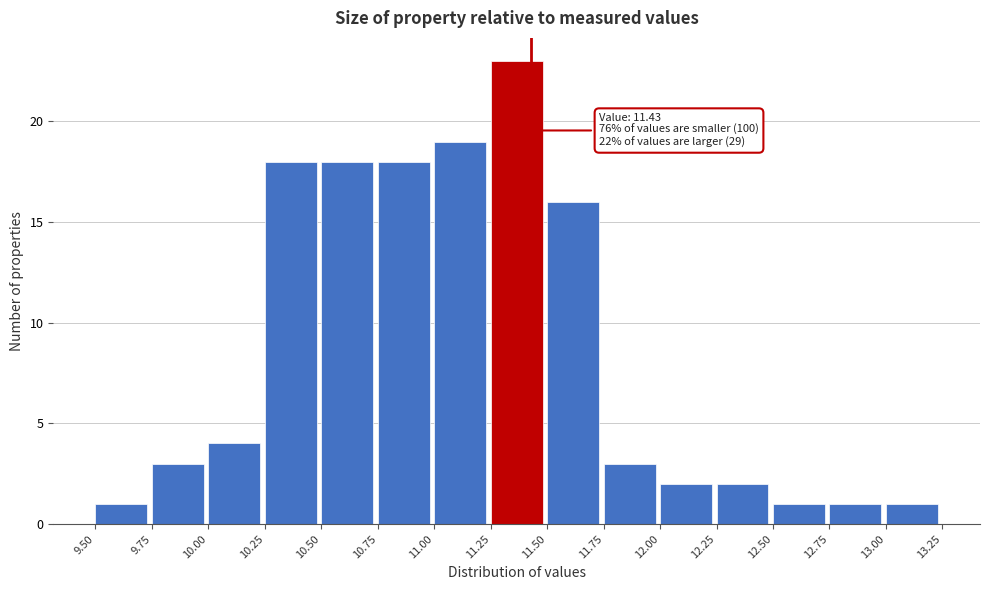

Which range on the x-axis has the tallest bar?

11.25 to 11.50